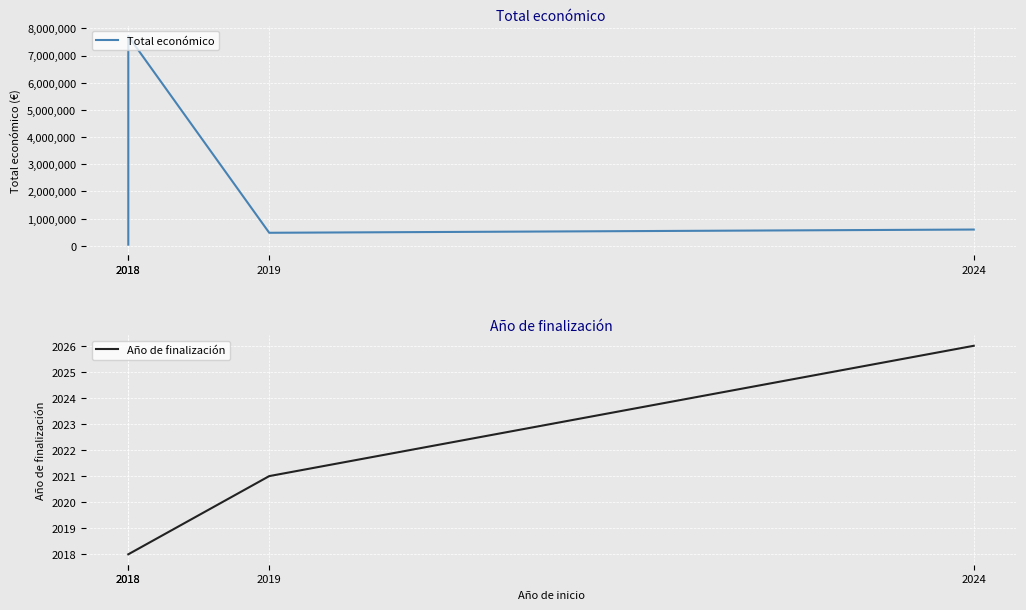

How many interior local valleys does the Total económico series have?

1